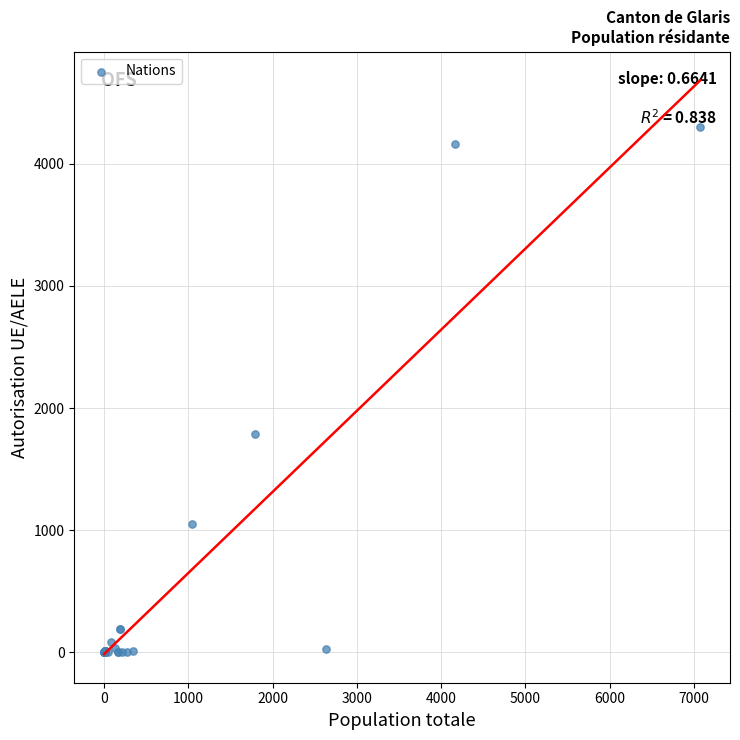

What Y value in the scatter plot is closest to 2149?

1789